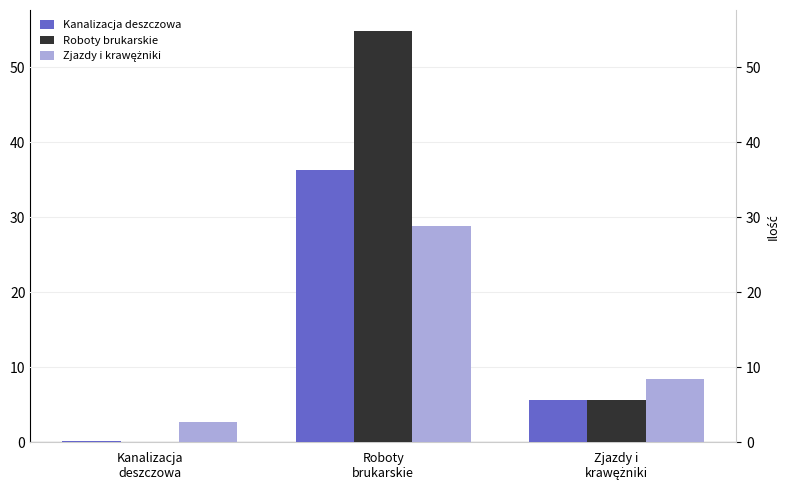

What is the sum of all Roboty brukarskie values?

60.5